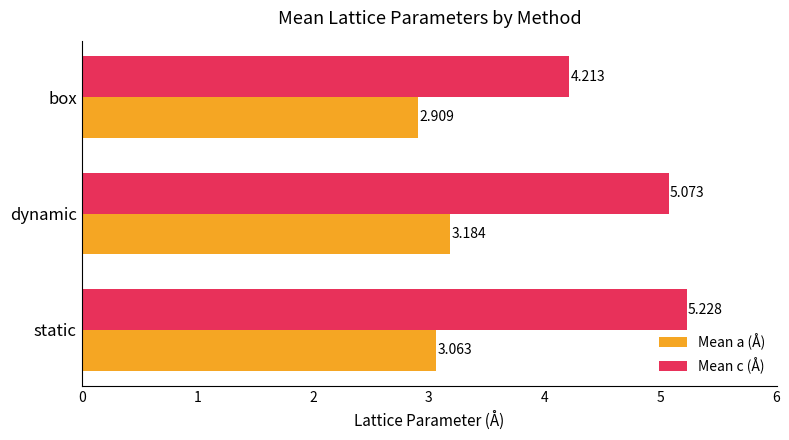

Rank the categories by Mean c (Å) value from highest to lowest.

static, dynamic, box